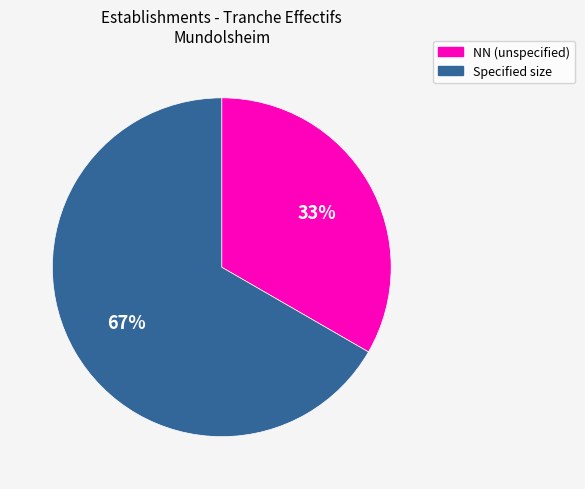

Is there a majority slice in this chart?

Yes